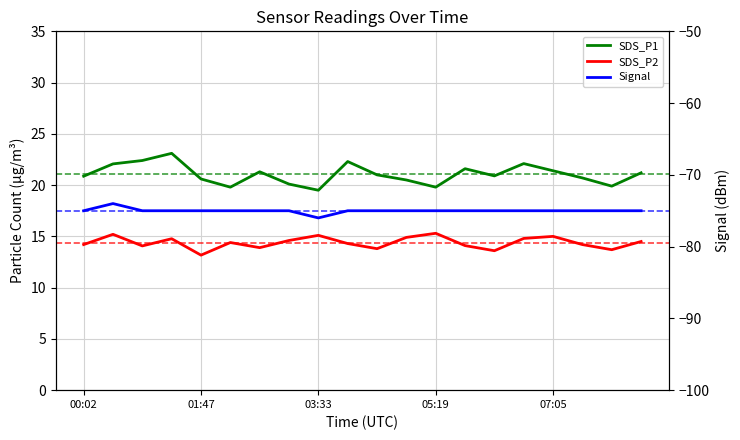

How many data points in Signal are less than -75?

1